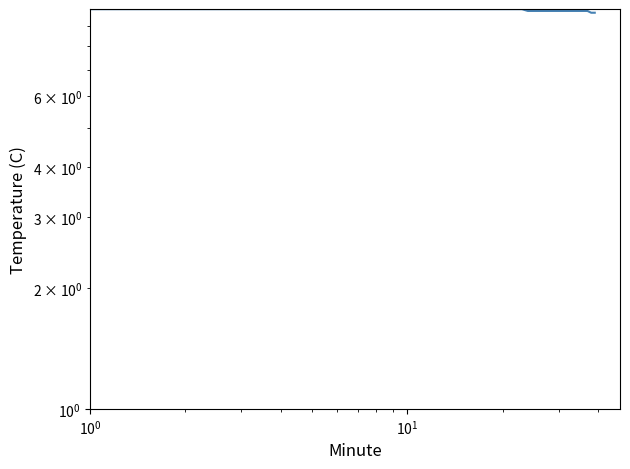

The chart shows a value of 9.9 at 21. True or false?

True